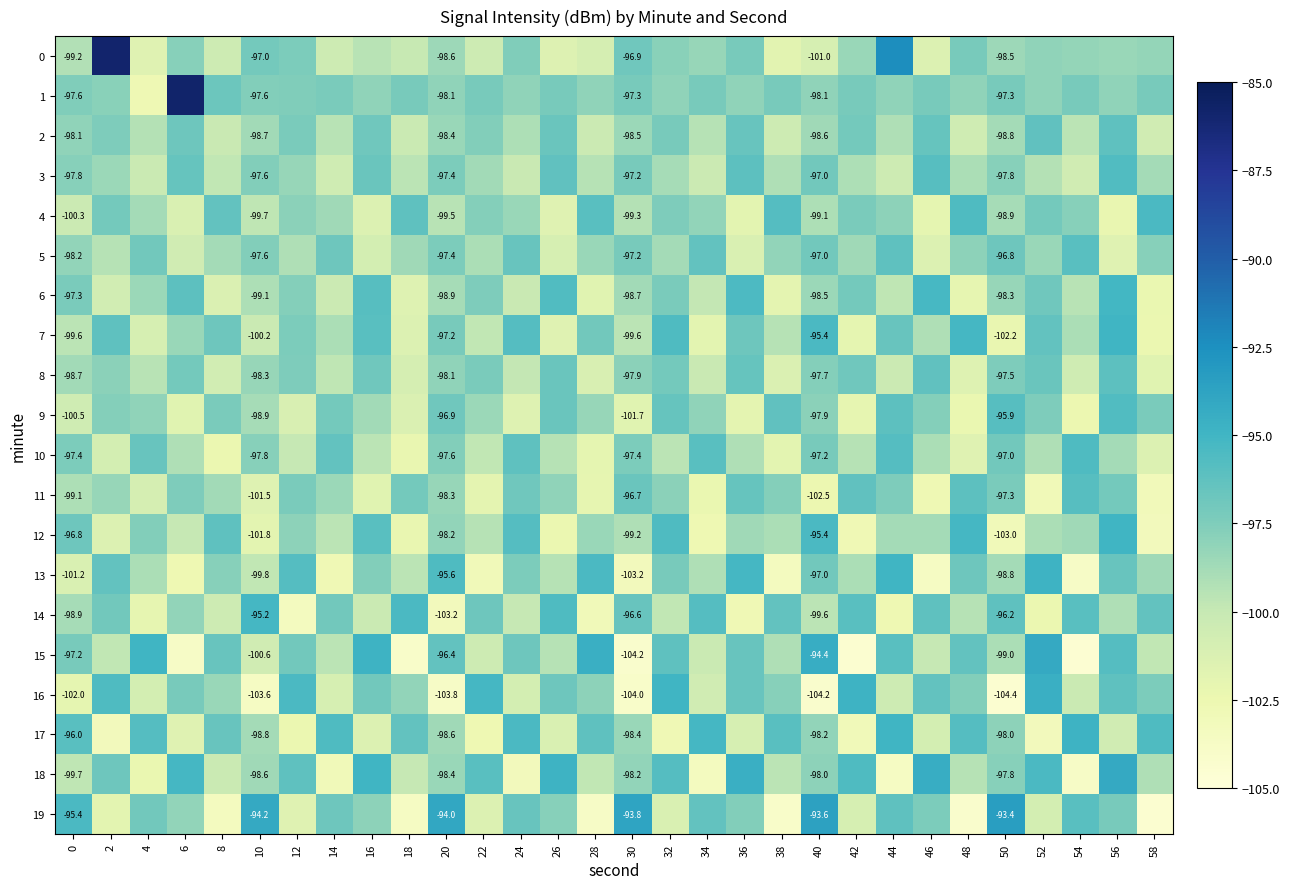

Is the value of 5 at 50 greater than the value of 0 at 50?

Yes